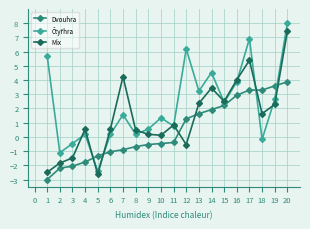

The Dvouhra series shows 3.9 at 20. True or false?

True